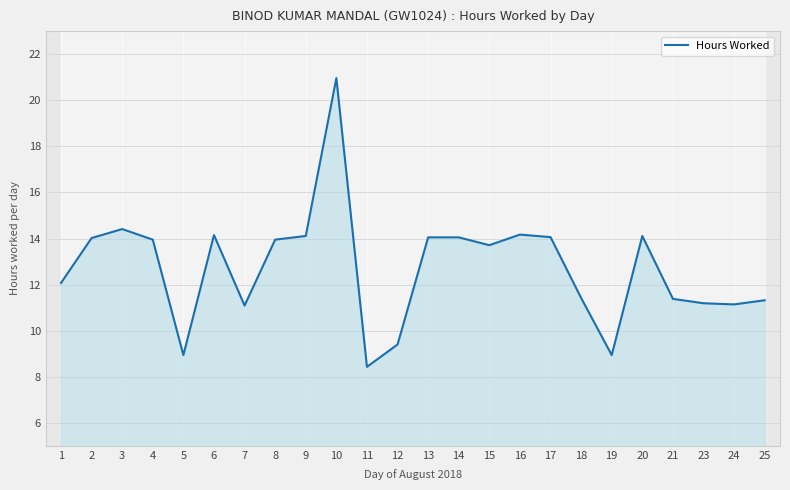

Which category has the highest value across all series?

10